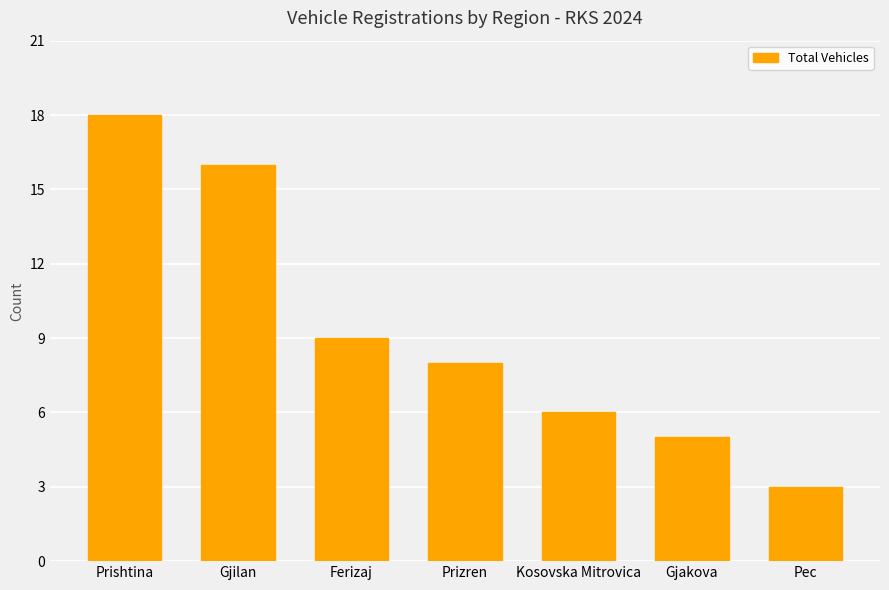

What is the greatest value displayed?

18